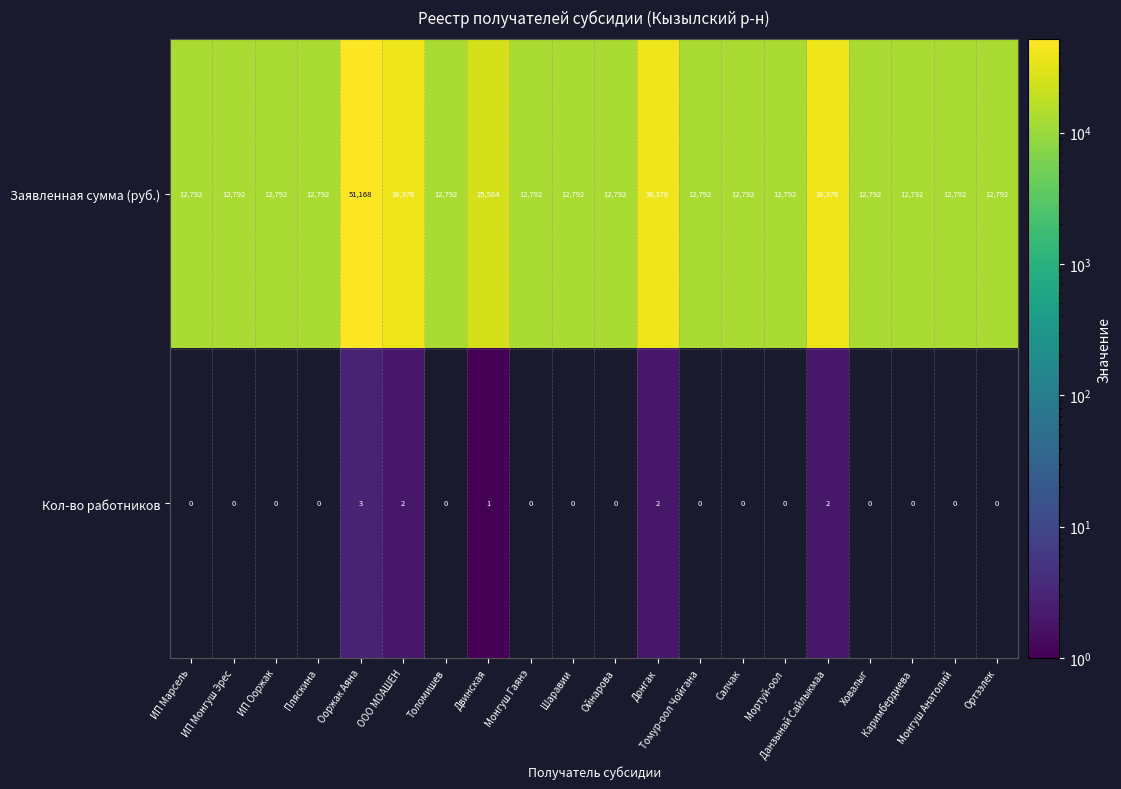

Which series has the largest range (max minus min)?

Заявленная сумма (руб.)